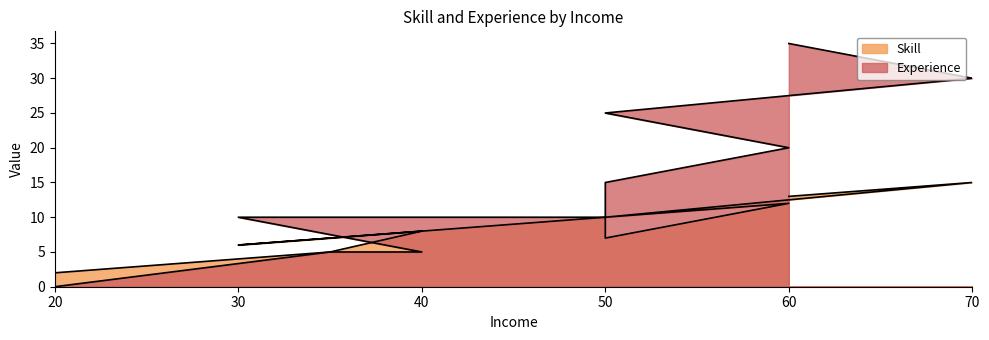

At how many categories does at least one series exceed 31?

1